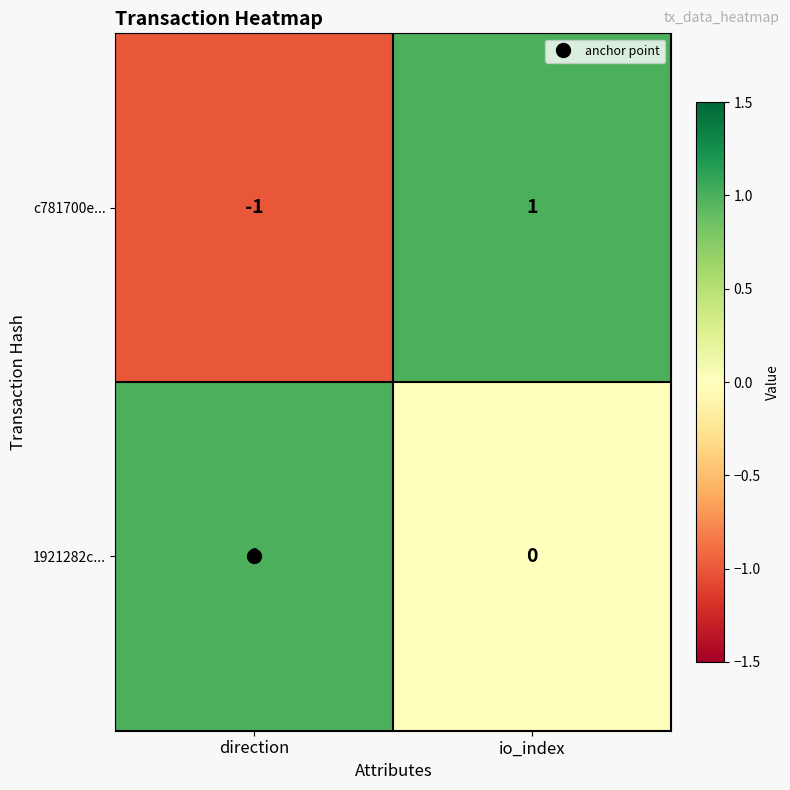

At which category is the sum across all series the highest?

io_index